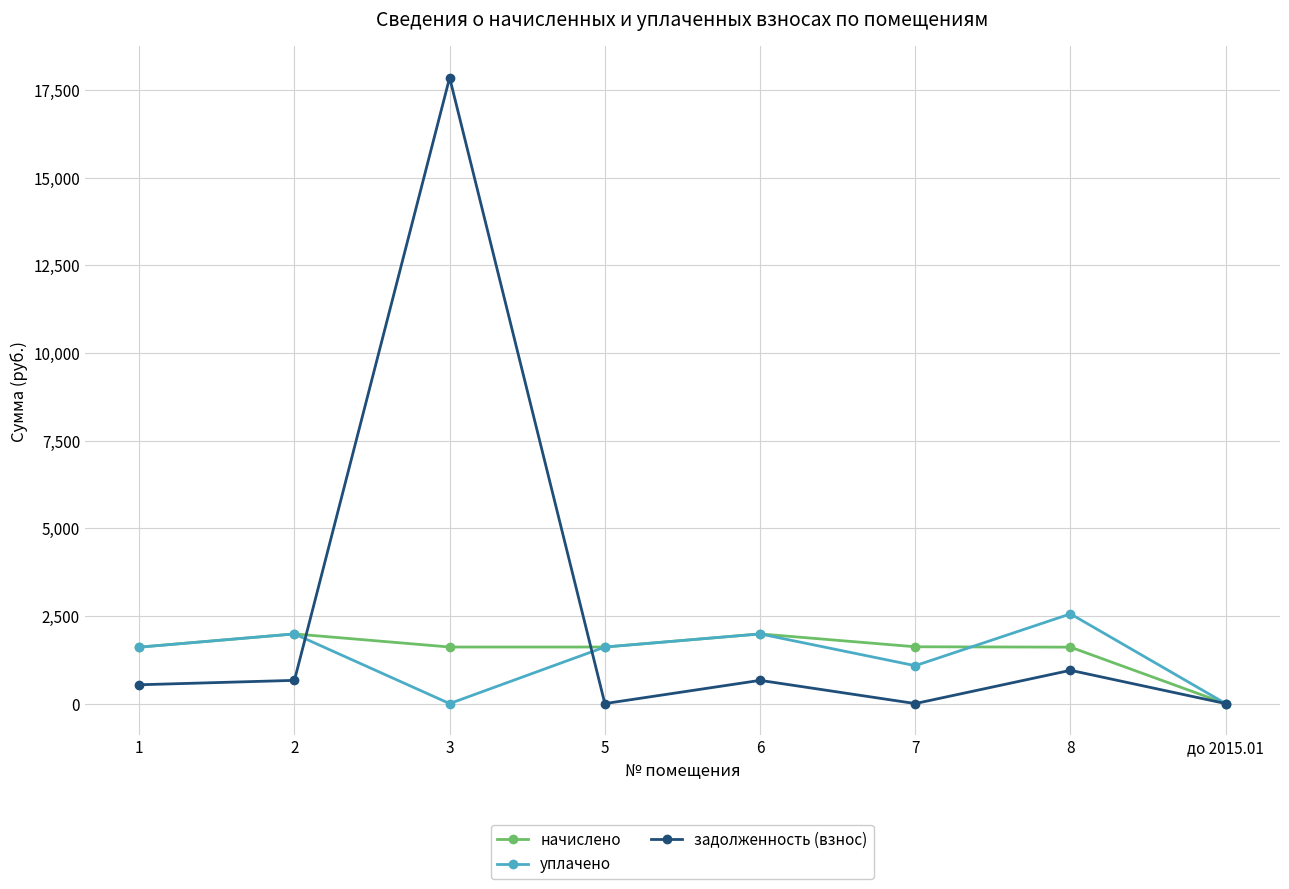

What is the spread (max minus min) of values at 1?

1072.9